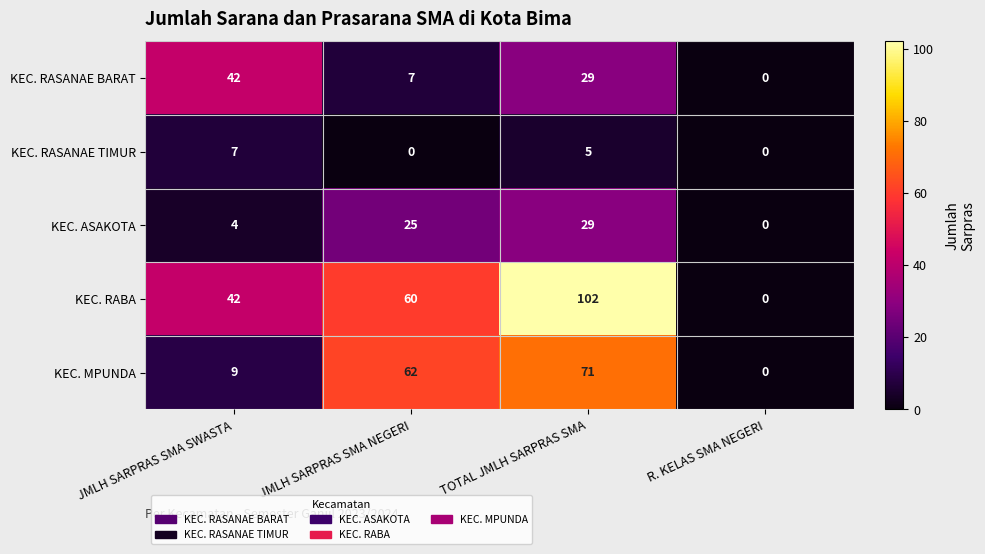

At JMLH SARPRAS SMA NEGERI, list the series in order from largest to smallest.

KEC. MPUNDA, KEC. RABA, KEC. ASAKOTA, KEC. RASANAE BARAT, KEC. RASANAE TIMUR